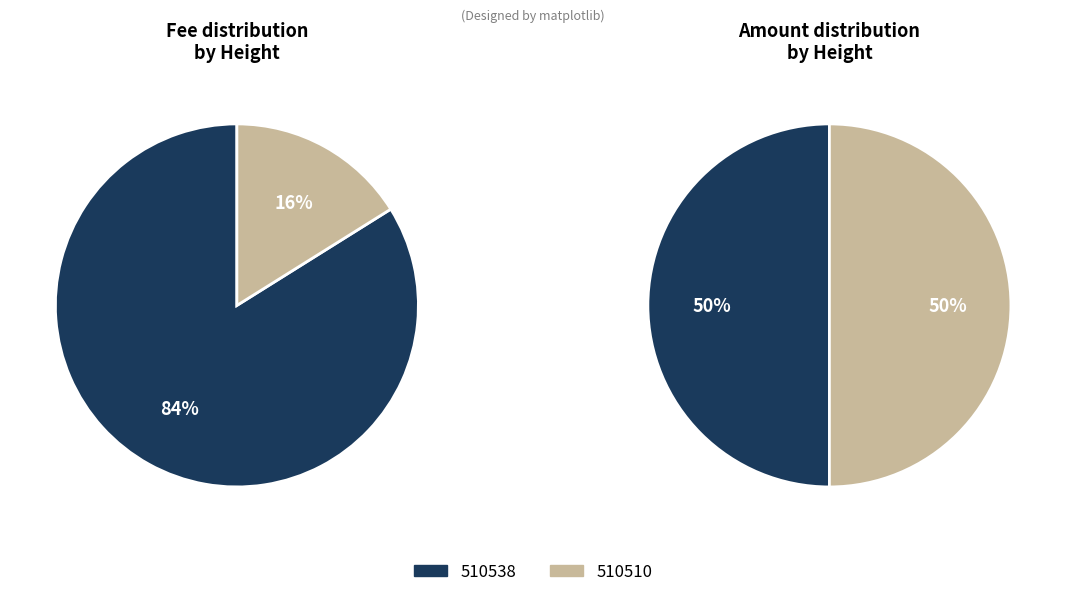

What percentage is NOT represented by 510510?

83.9%